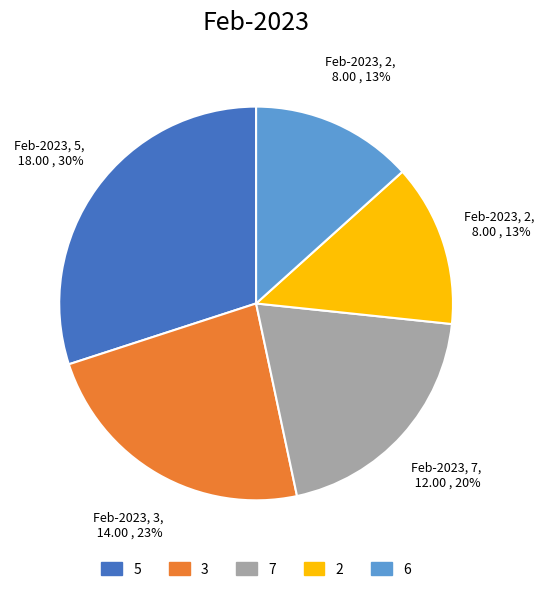

To the nearest percent, what is the difference between the largest and smallest slice percentages?

17%